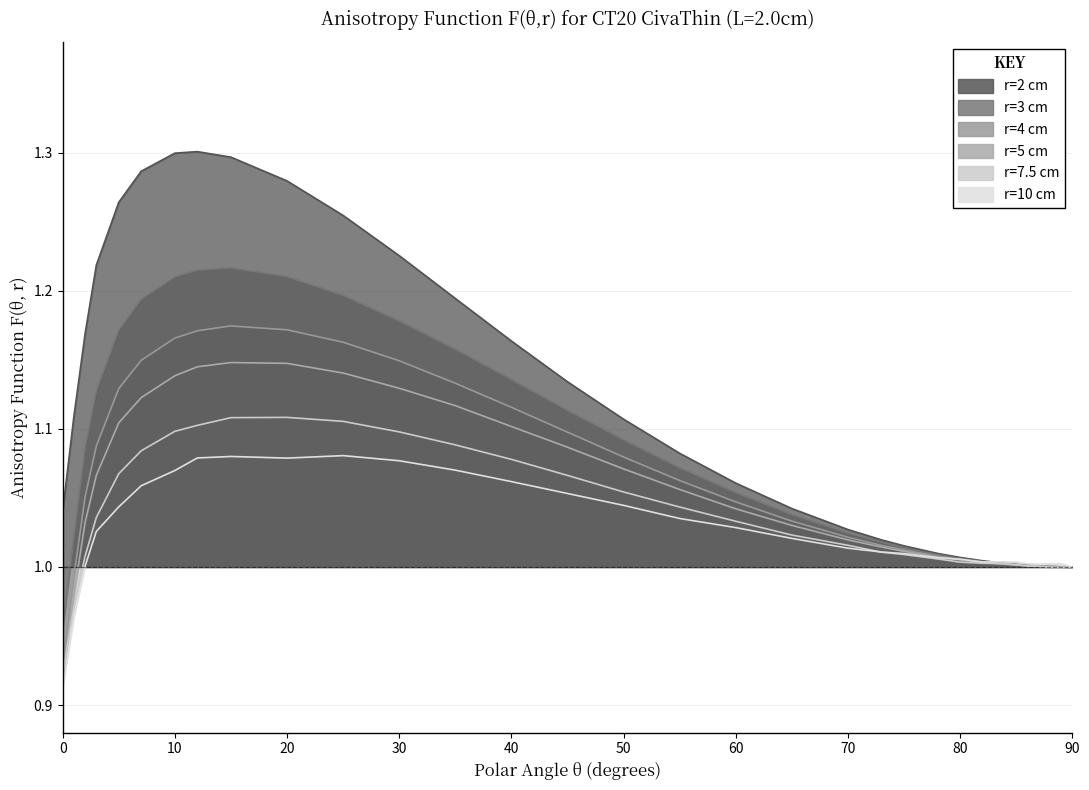

The value of r=4 cm at 85 is 1.7. True or false?

False